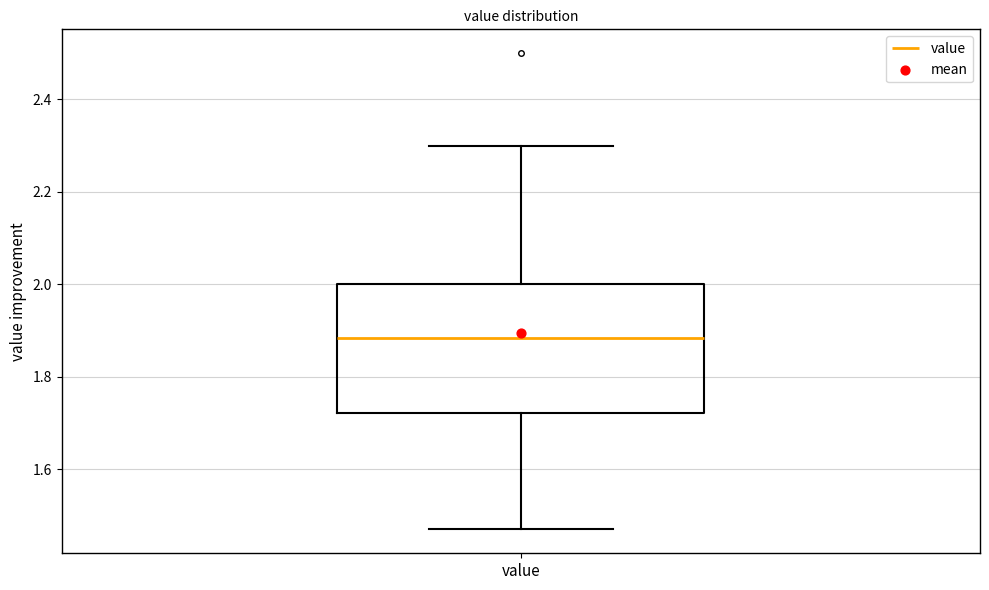

Read this box plot against the y-axis: the position of the median line, the range covered by the box, and the ends of both whiskers. The values are not printed on the chart, so give them approximately, as read against the axis.

median 1.88, box 1.72 to 2.00, whiskers 1.48 to 2.30